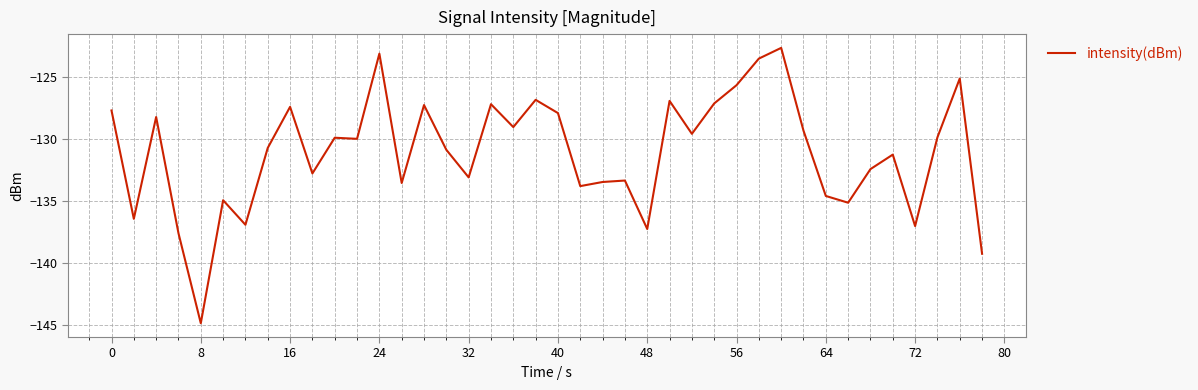

What is the difference between the maximum and minimum values?

22.3